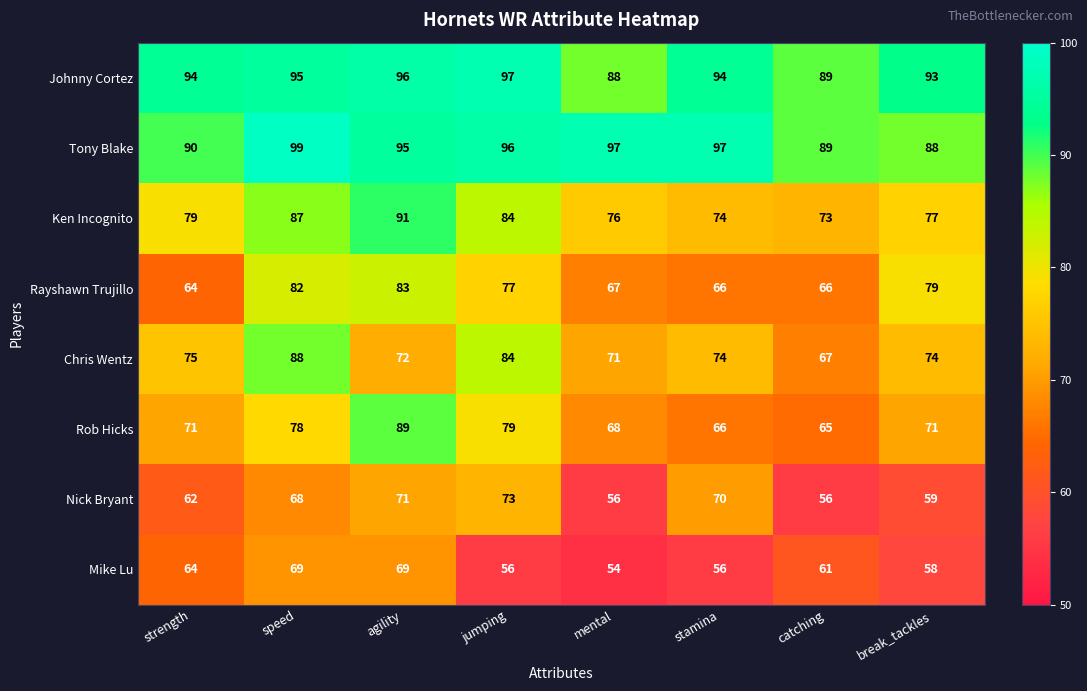

Where is Rayshawn Trujillo nearest to the value 73?

jumping